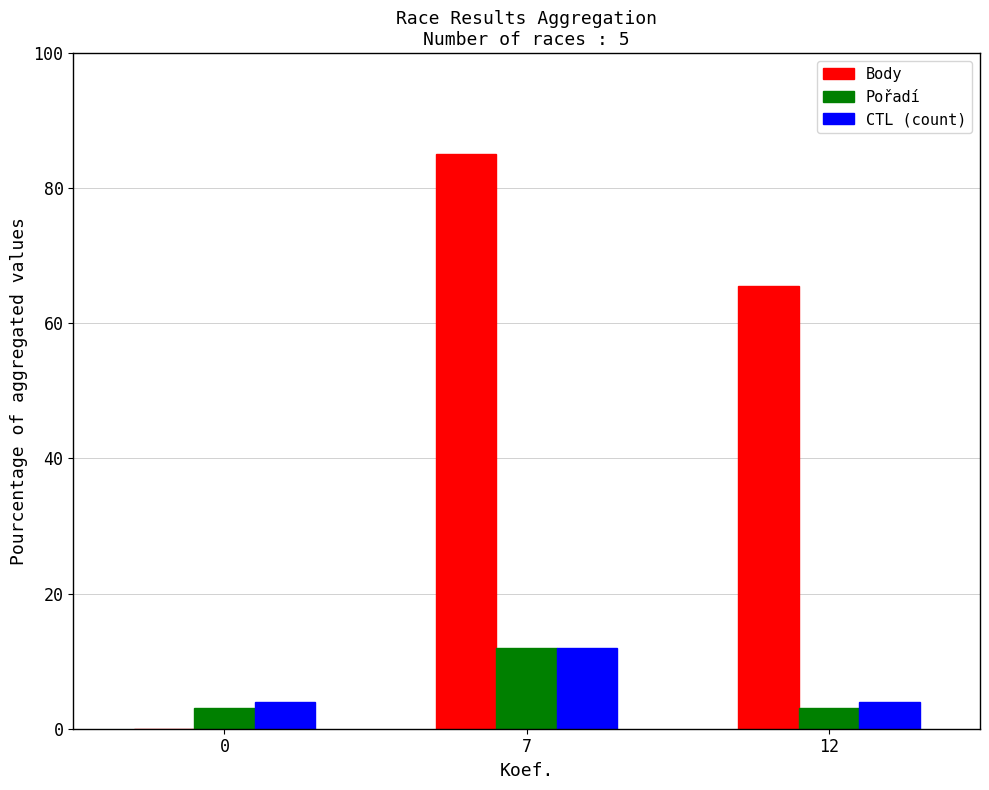

What is the sum of all Pořadí values?

18.0